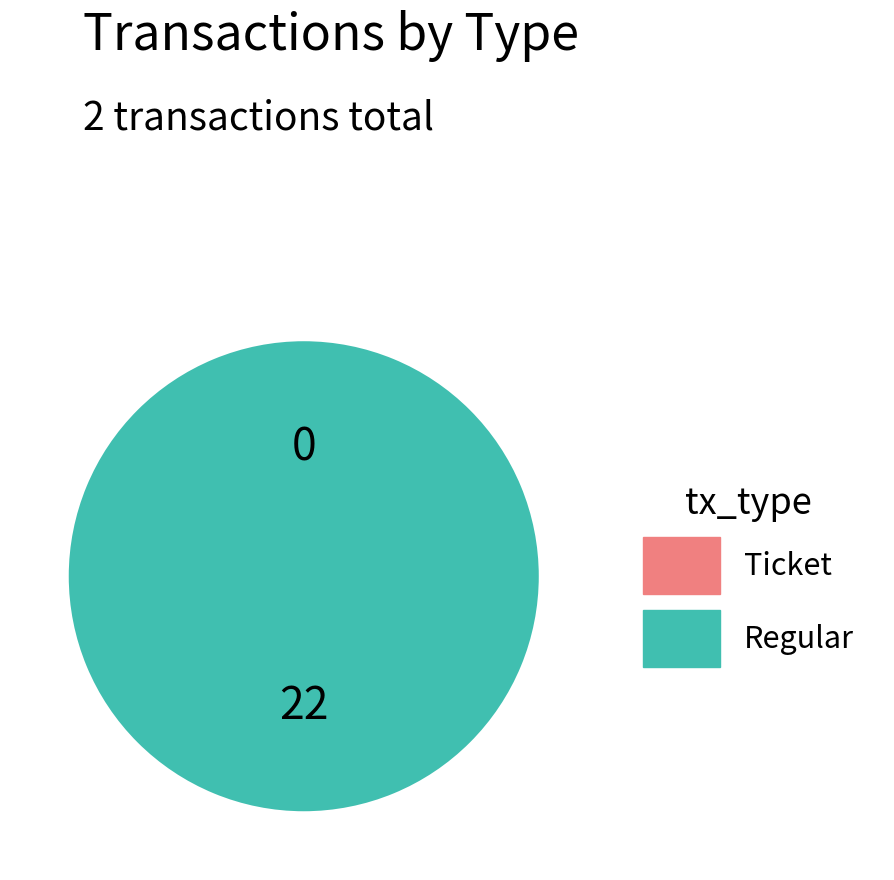

Combined, do Ticket and Regular account for over 50%?

Yes